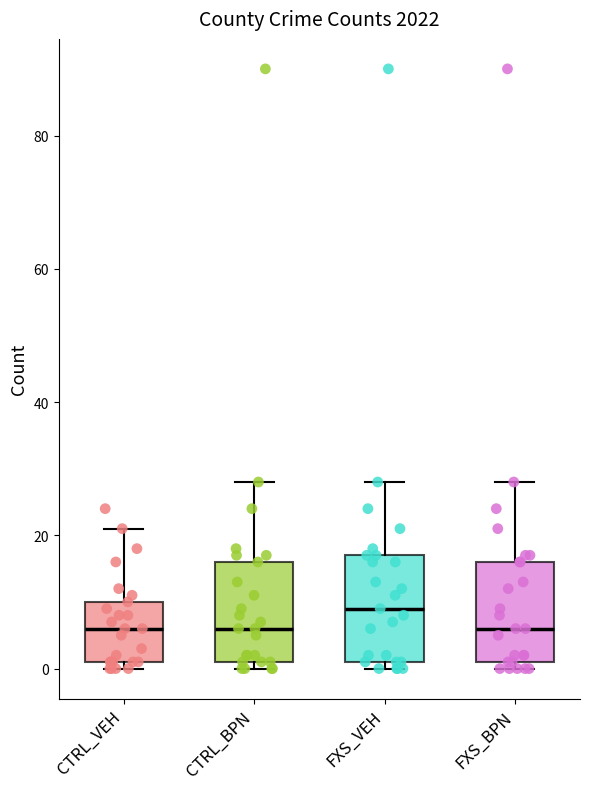

Where does the upper whisker of the box for CTRL_VEH end on the y-axis? The values are not printed on the chart, so give them approximately, as read against the axis.

22